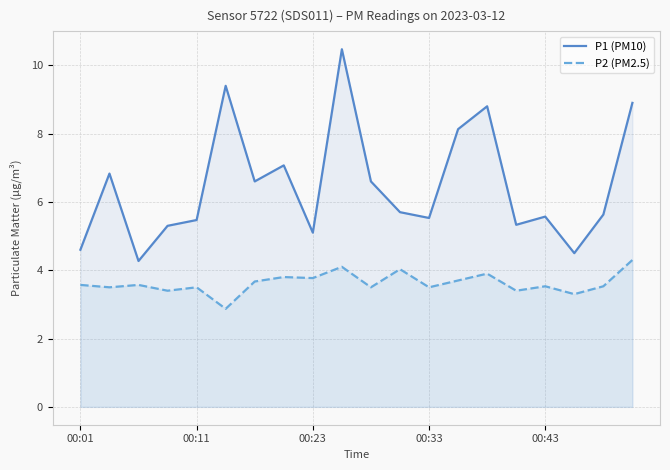

What is the value of the P2 (PM2.5) point at the 11th from the left?

3.5